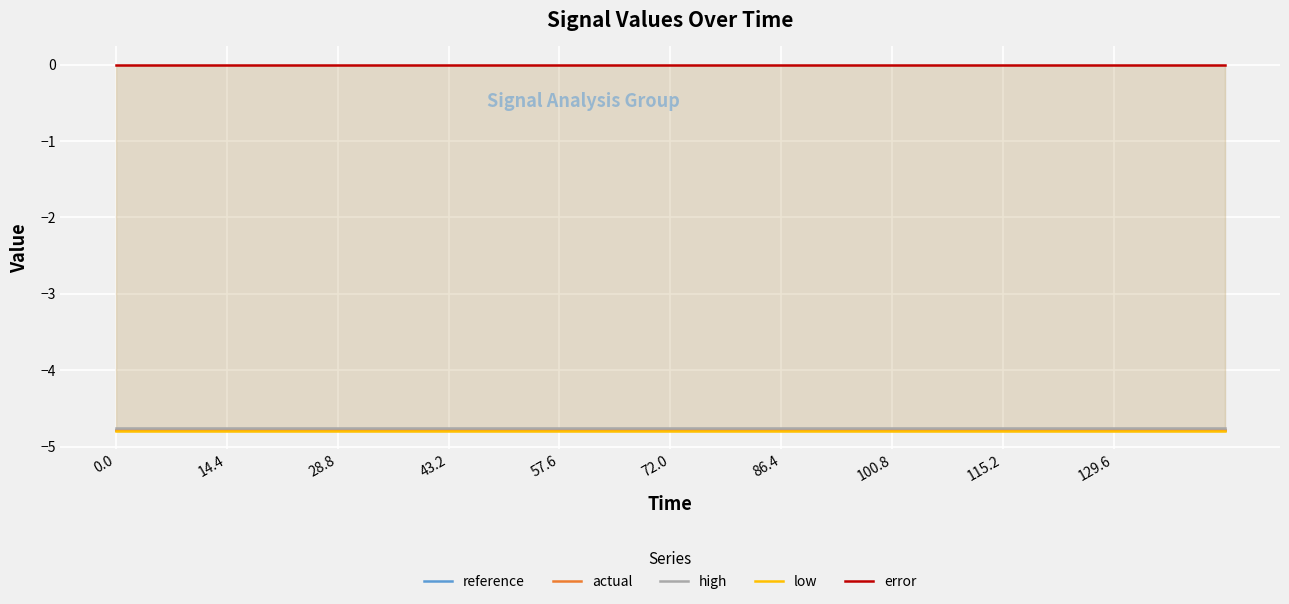

What is the average value of the high series?

-4.8